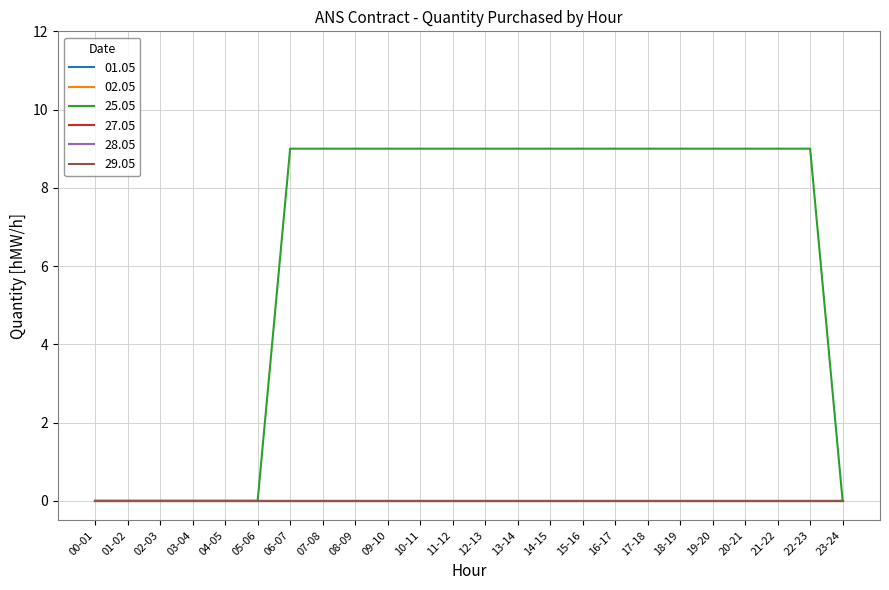

Is this an area chart (filled region under the line)?

No